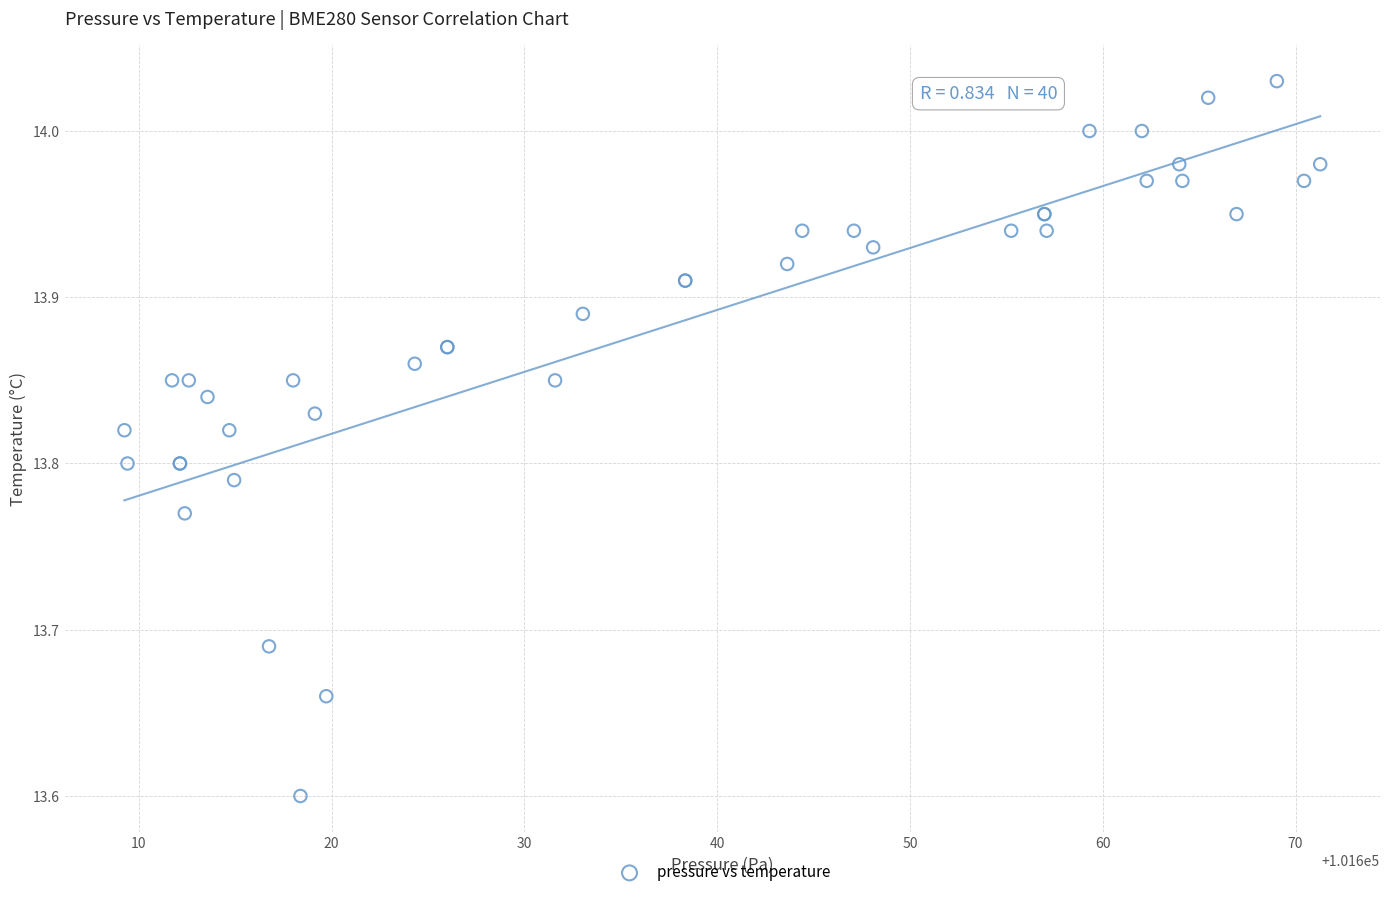

What Y value in the scatter plot is closest to 13?

13.6